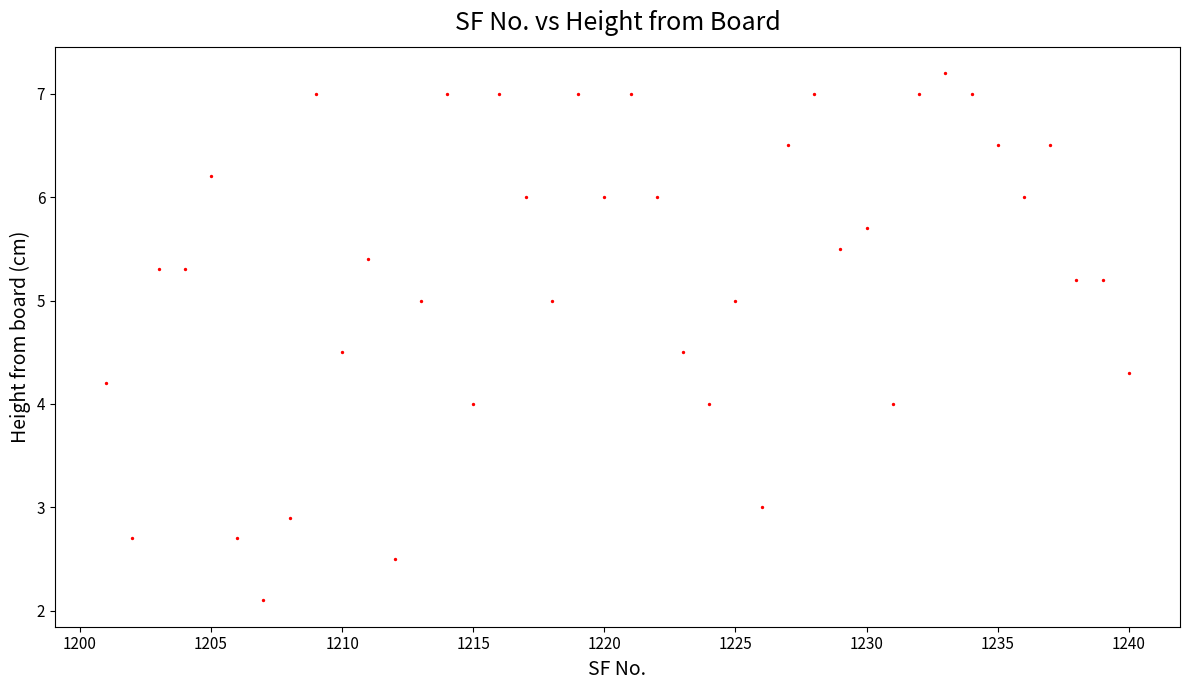

What is the range of Y values (max minus min)?

5.1